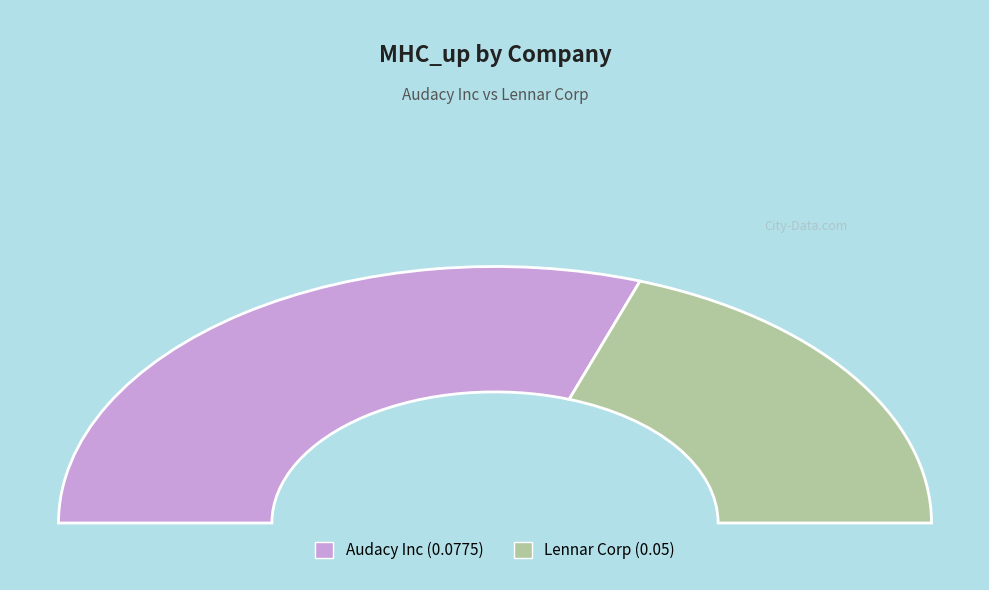

Which has a higher value, Lennar Corp or Audacy Inc?

Audacy Inc